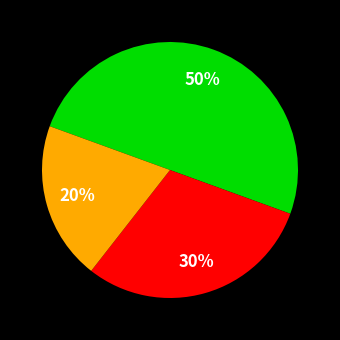

To the nearest percent, what is the difference between the largest and smallest slice percentages?

30%